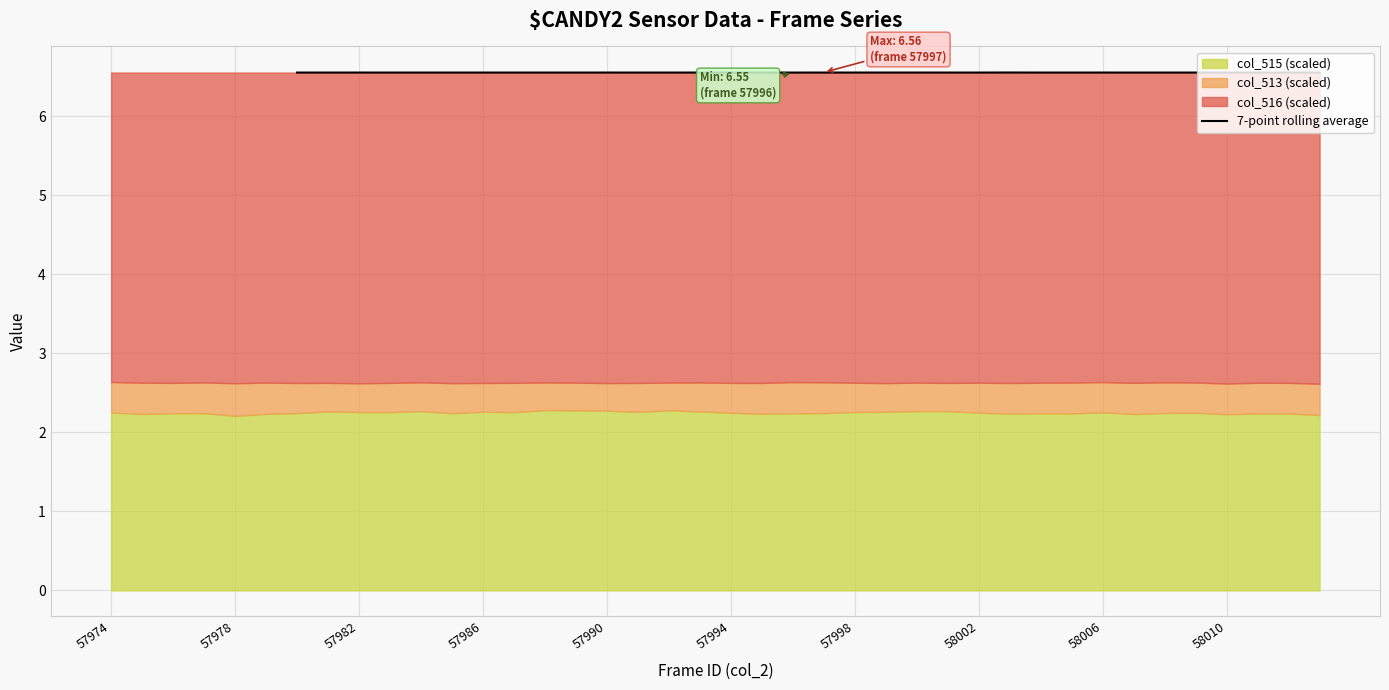

What is the minimum value for 7-point rolling average?

6.6